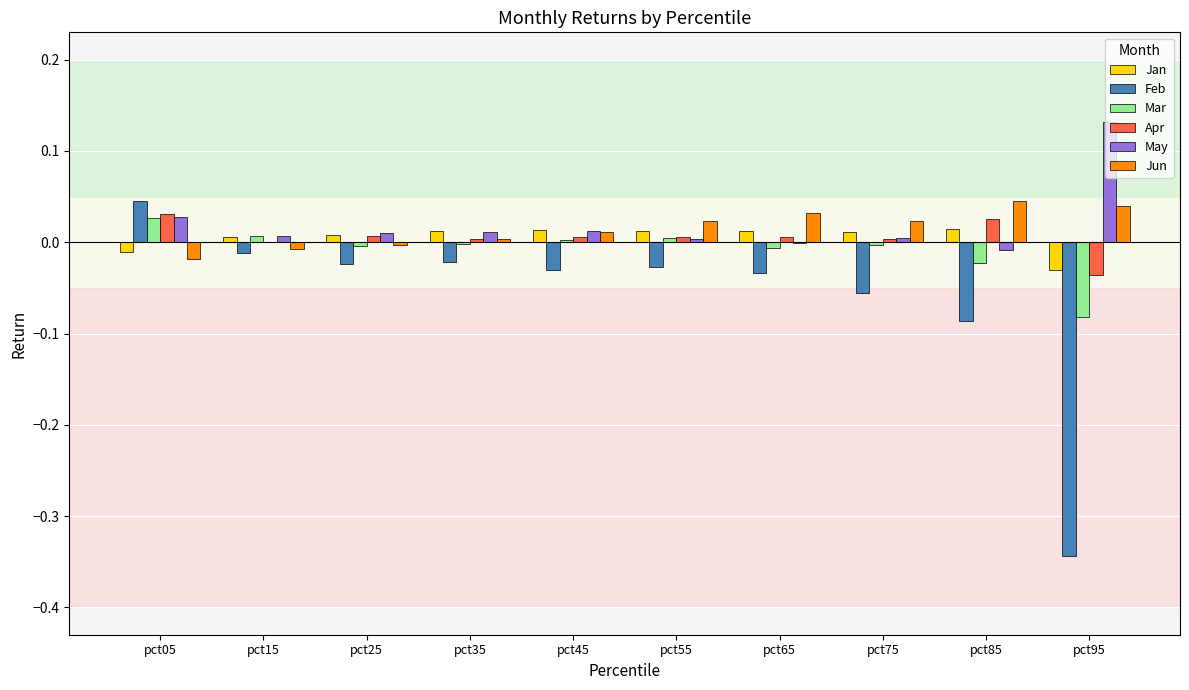

Which category has the highest value across all series?

pct95